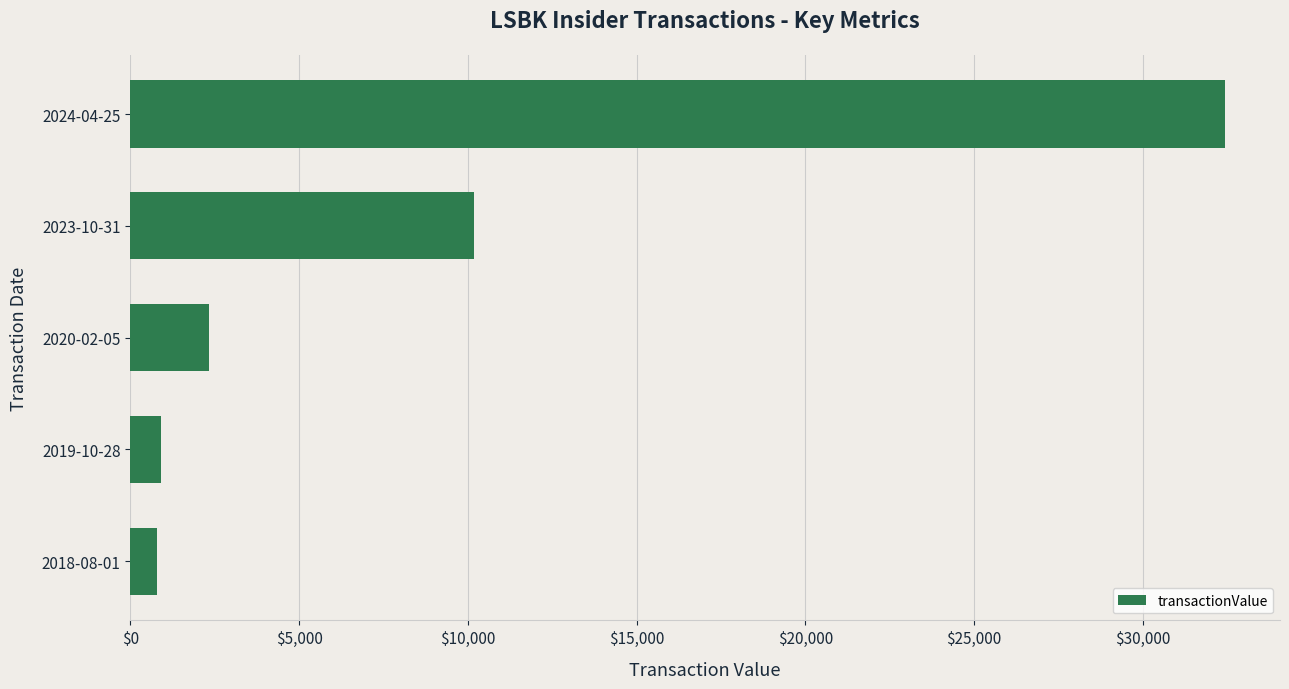

How many data points does each series have?

5